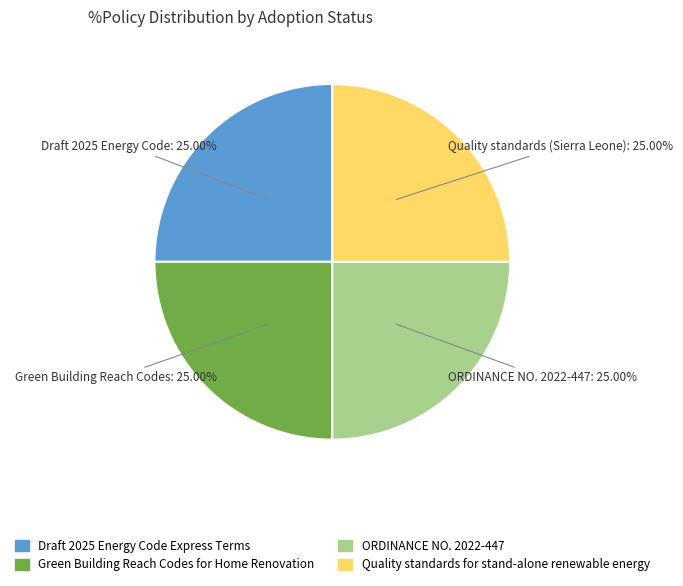

Is there any slice that represents more than half of the pie?

No